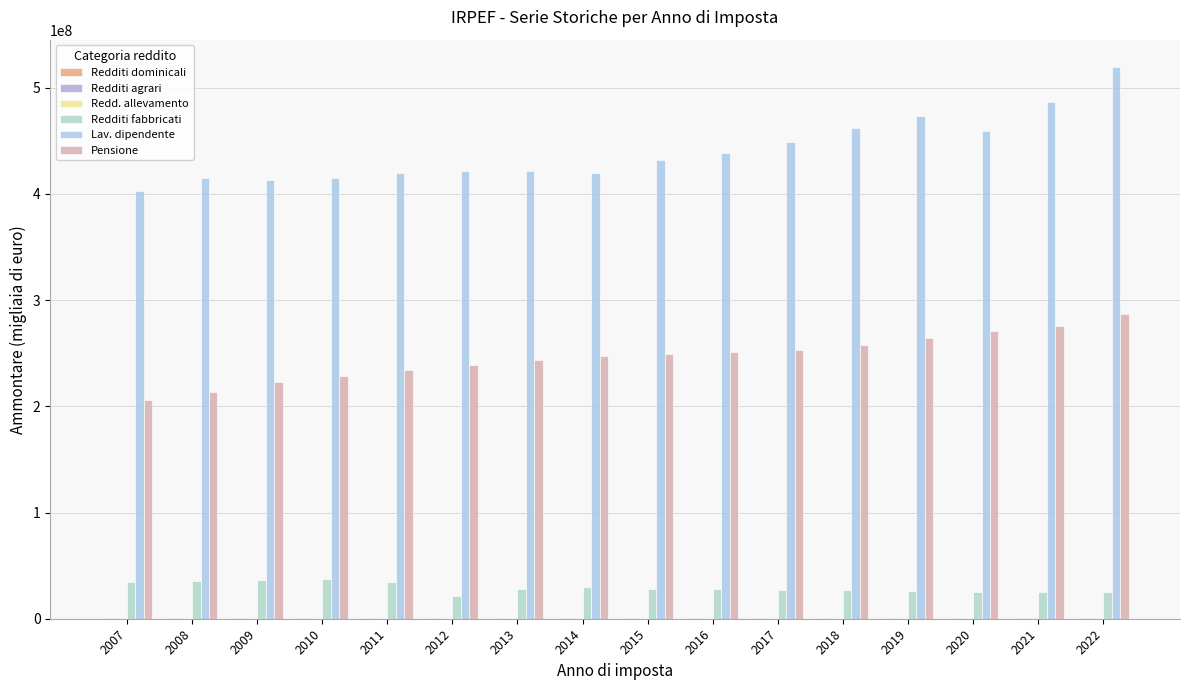

How many groups of bars are there?

16